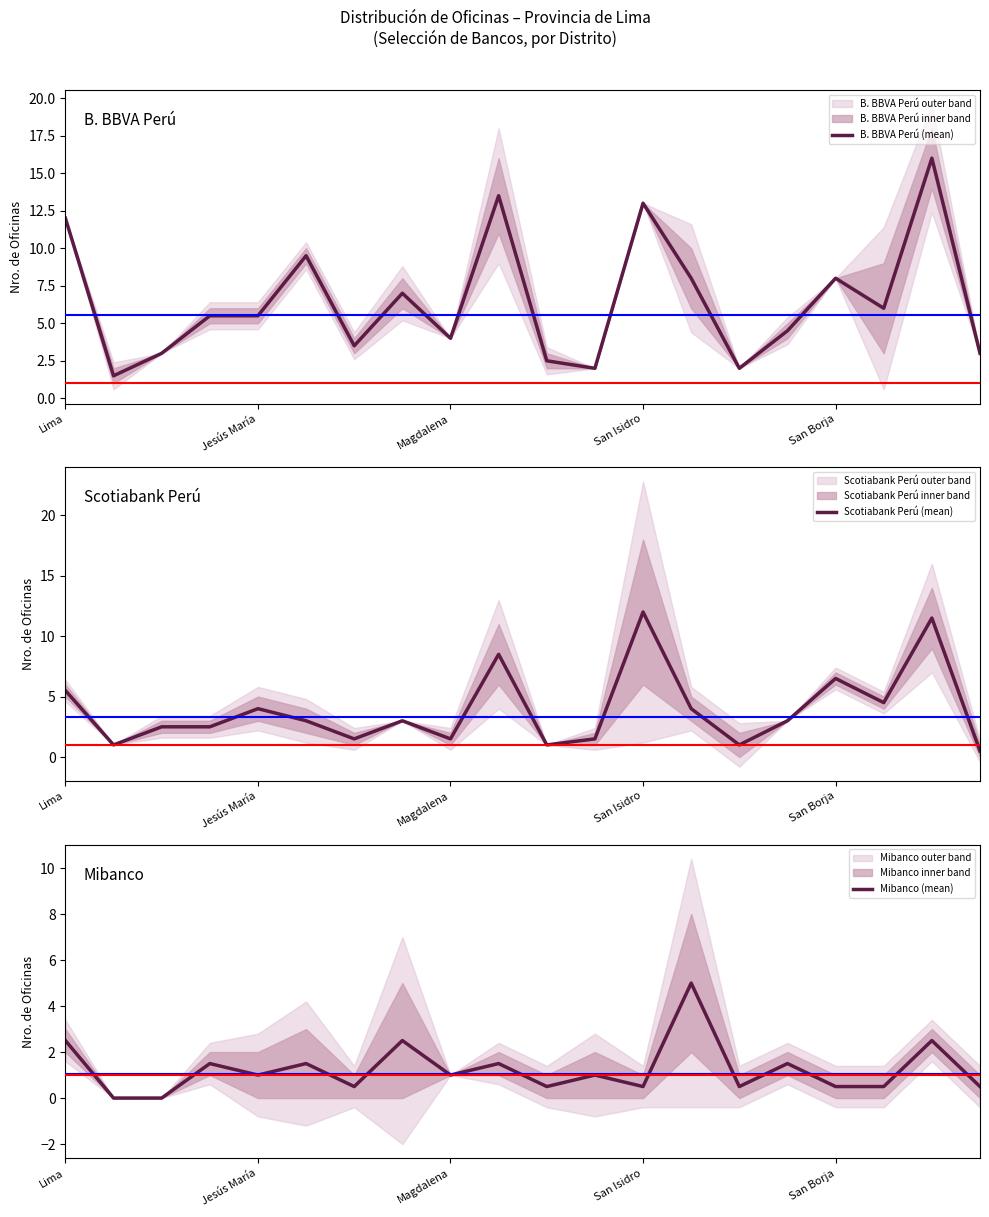

At which label does B. BBVA Perú (mean) first exceed 5?

Lima